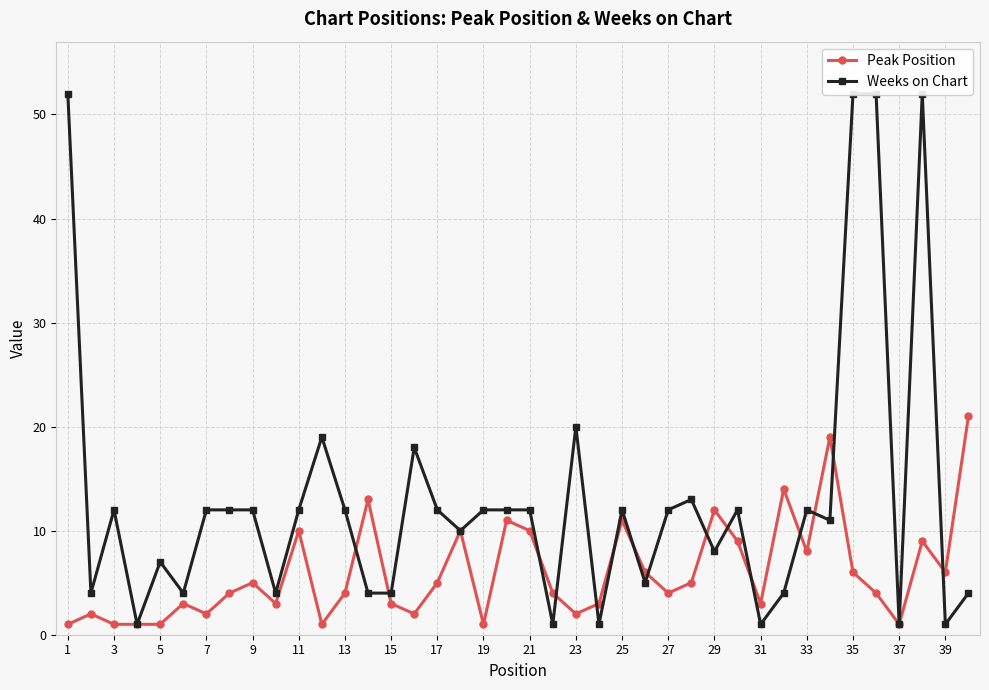

Rank the series by their average value, from lowest to highest.

Peak Position, Weeks on Chart